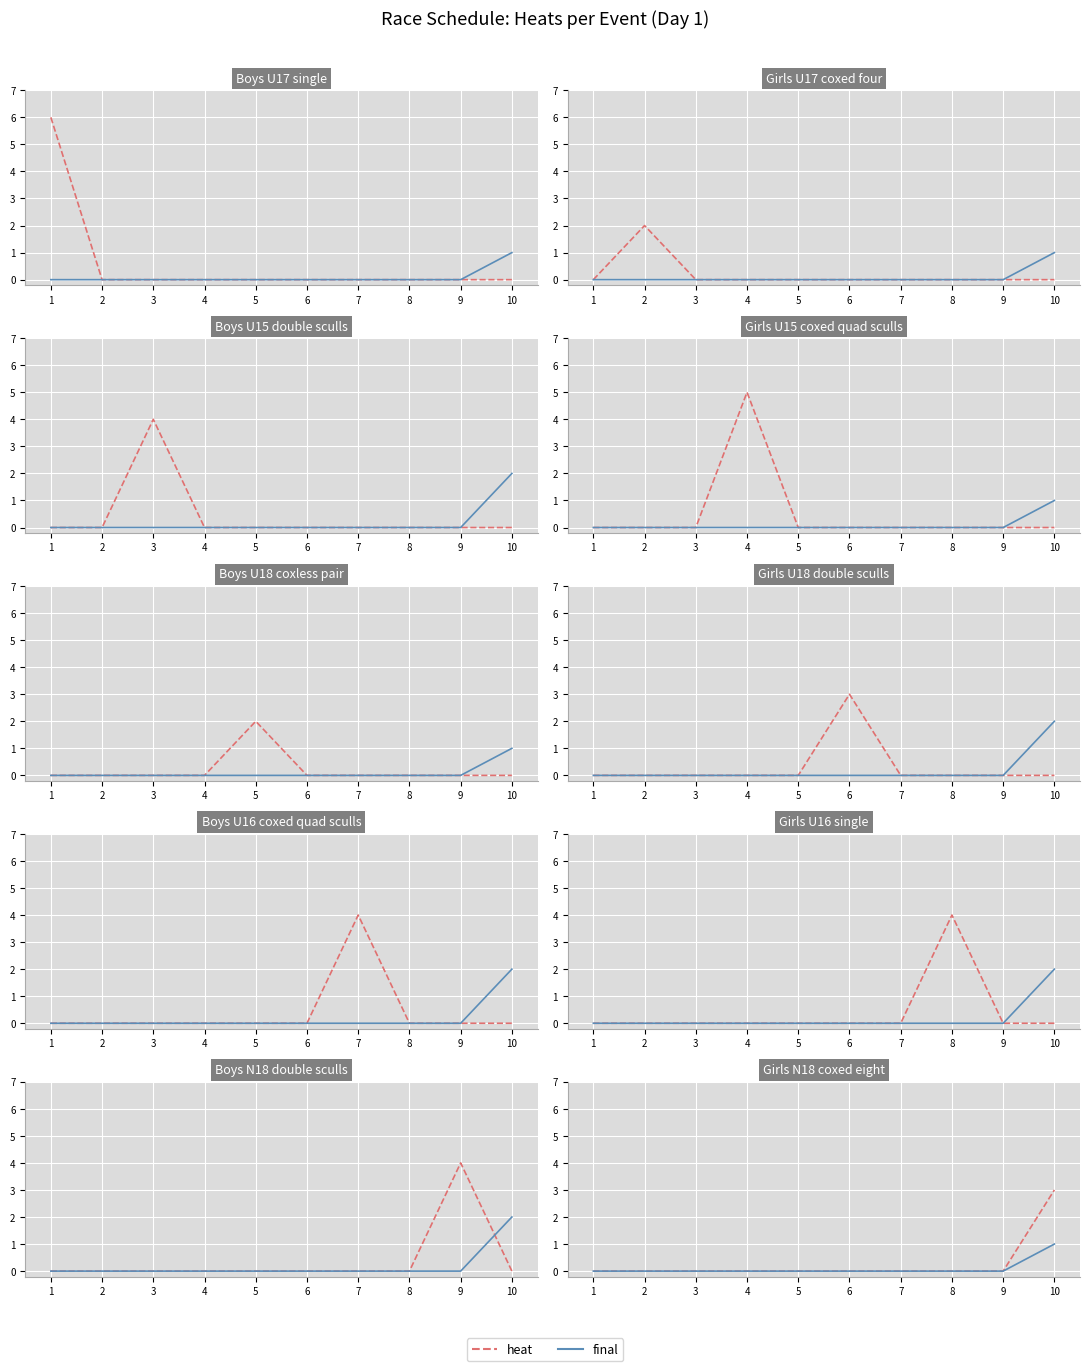

Reading left to right, extract all data points from this chart.

heat: 1=0	2=0	3=0	4=0	5=0	6=0	7=0	8=0	9=0	10=3
final: 1=0	2=0	3=0	4=0	5=0	6=0	7=0	8=0	9=0	10=1